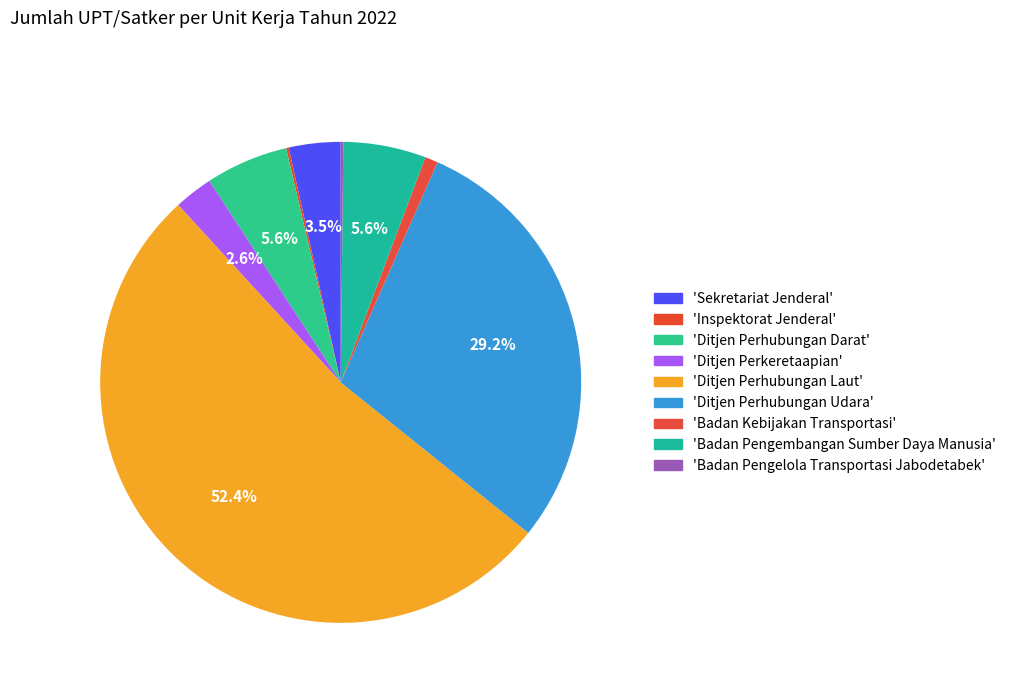

Count the number of slices in the pie.

9